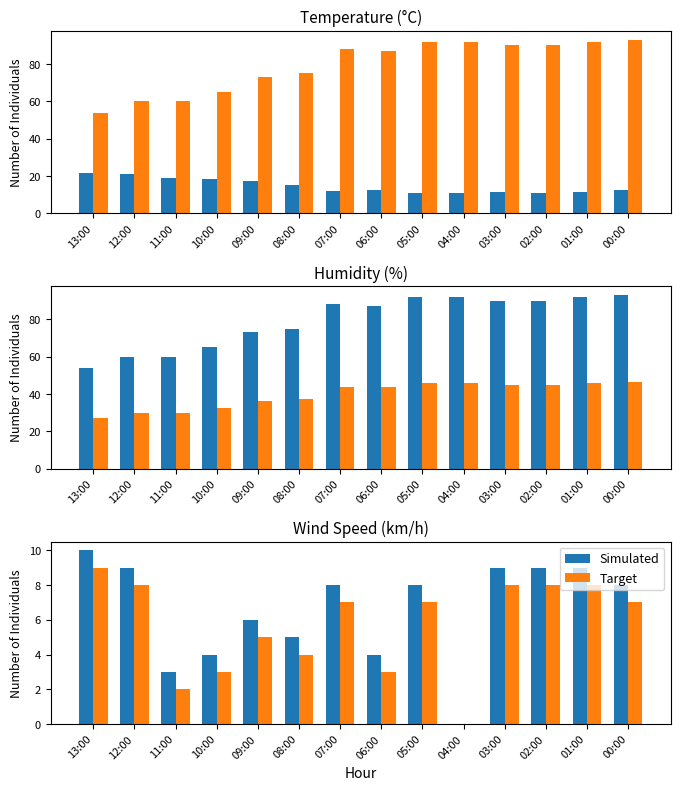

What is the average value of the Humidity/2 series?

39.7